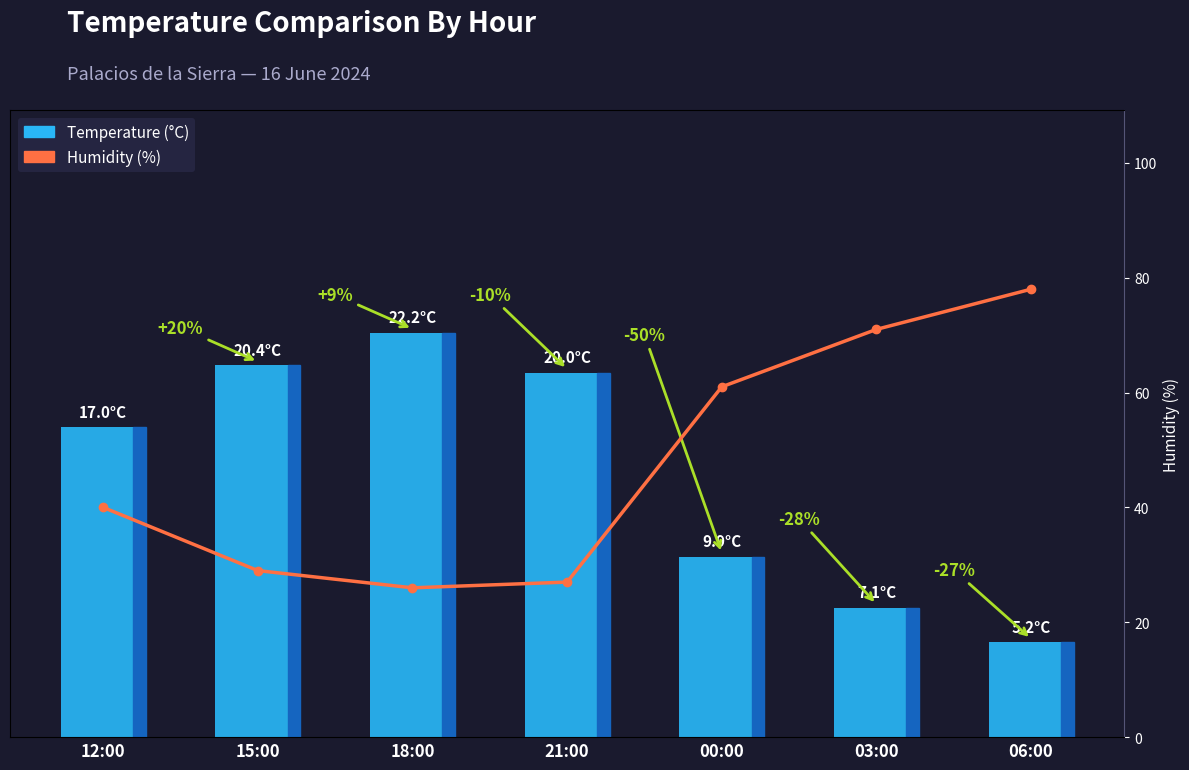

Reading left to right, list all the values displayed in this chart.

Temperature (°C): 12:00=17.0	15:00=20.4	18:00=22.2	21:00=20.0	00:00=9.9	03:00=7.1	06:00=5.2
Humidity (%): 12:00=40.0	15:00=29.0	18:00=26.0	21:00=27.0	00:00=61.0	03:00=71.0	06:00=78.0